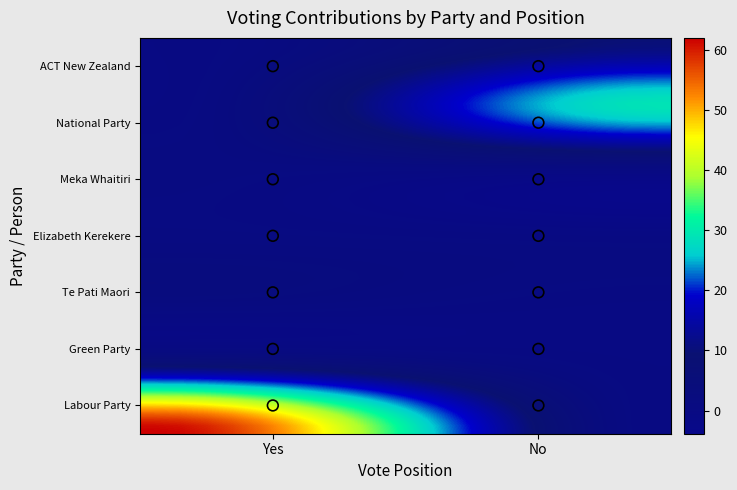

The value of Labour Party at Yes is 62. True or false?

True